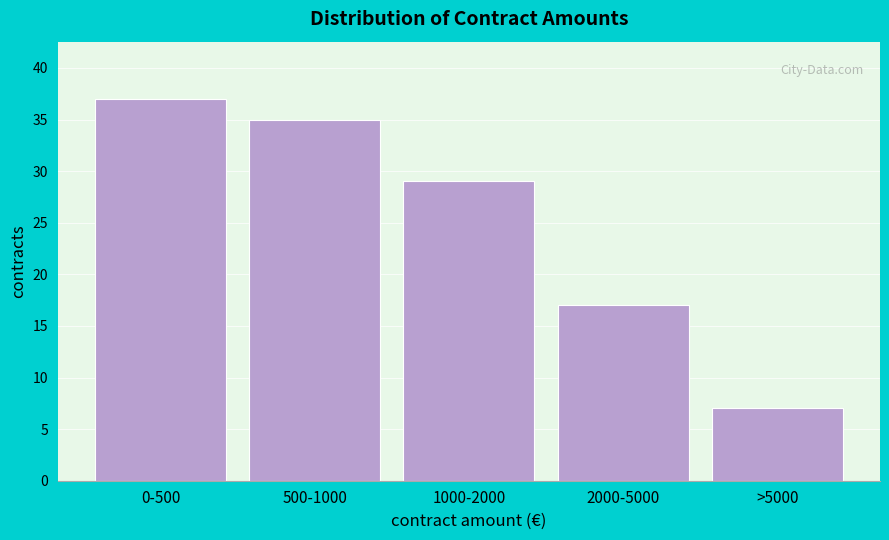

Reading right to left, what are all the values shown in this chart?

>5000=7	2000-5000=17	1000-2000=29	500-1000=35	0-500=37